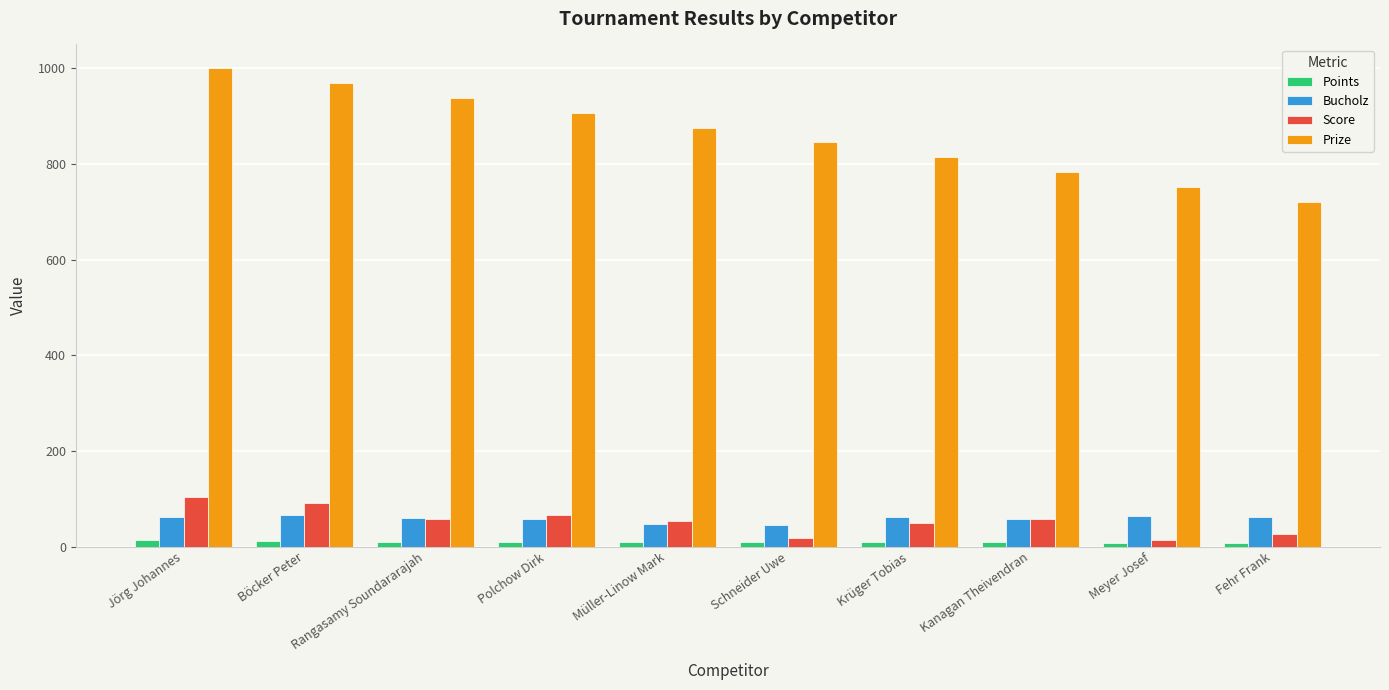

What is the difference between the highest and lowest values at Schneider Uwe?

835